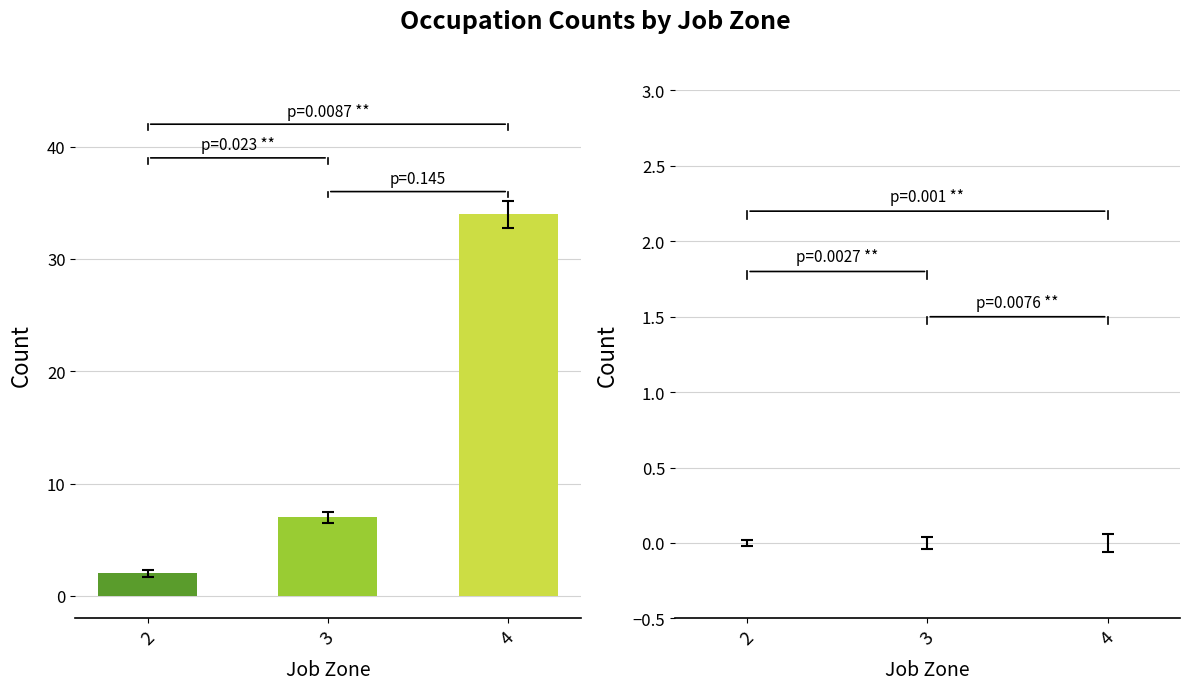

Count the number of data series in this chart.

1